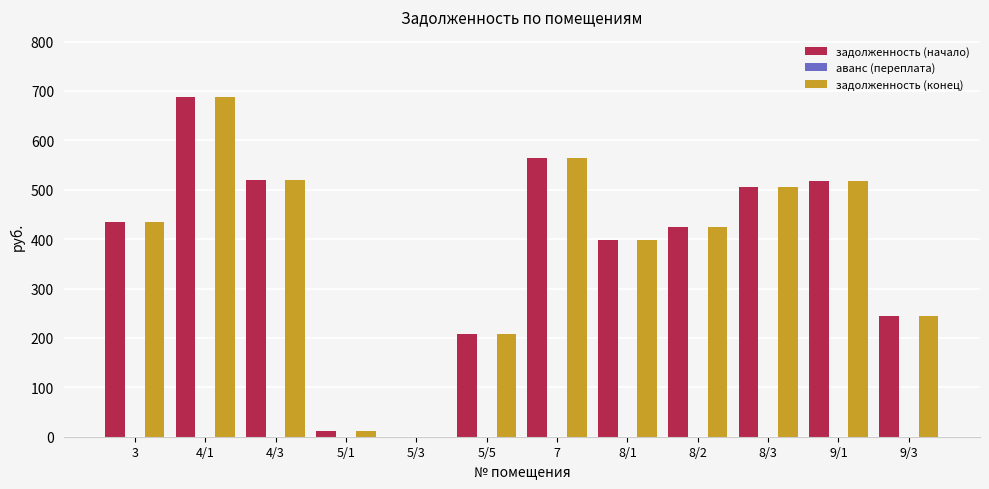

What is the sum of all задолженность (начало) values?

4513.3